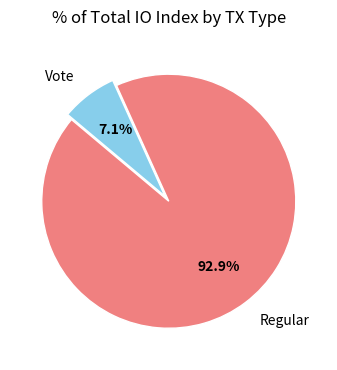

How many segments does this pie chart have?

2